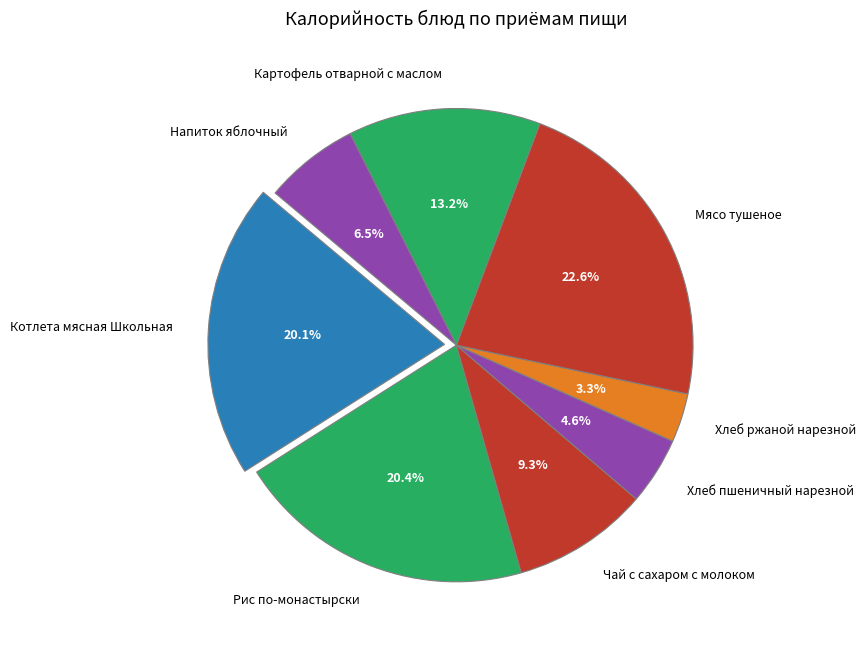

To the nearest percent, what is the difference between the largest and smallest slice percentages?

19%